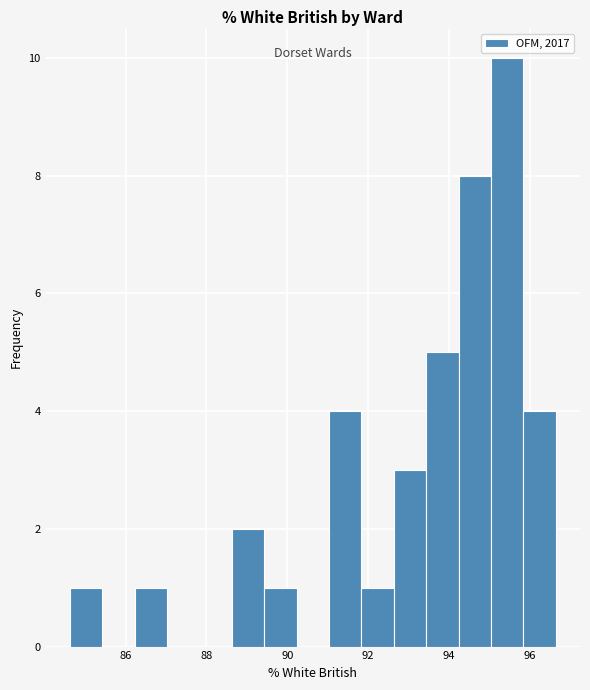

What is the height of the bar covering 88.6 to 89.4 on the x-axis? Neither the bar edges nor the heights are printed on the chart, so give them approximately, as read against the axes.

2